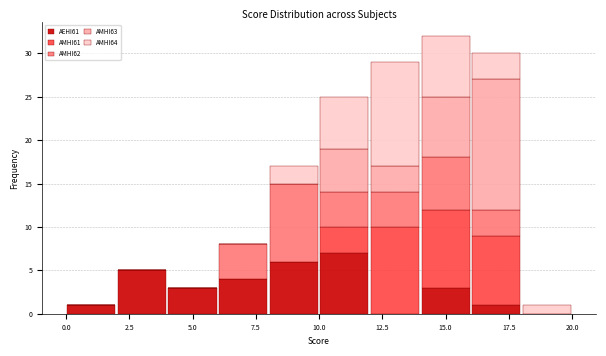

Reading left to right, transcribe this chart: for each stacked bar, give the range it covers on the x-axis and its total height. The values are not printed on the chart, so give them approximately, as read against the axis.

0 to 2: 1
2 to 4: 5
4 to 6: 3
6 to 8: 8
8 to 10: 17
10 to 12: 25
12 to 14: 29
14 to 16: 32
16 to 18: 30
18 to 20: 1